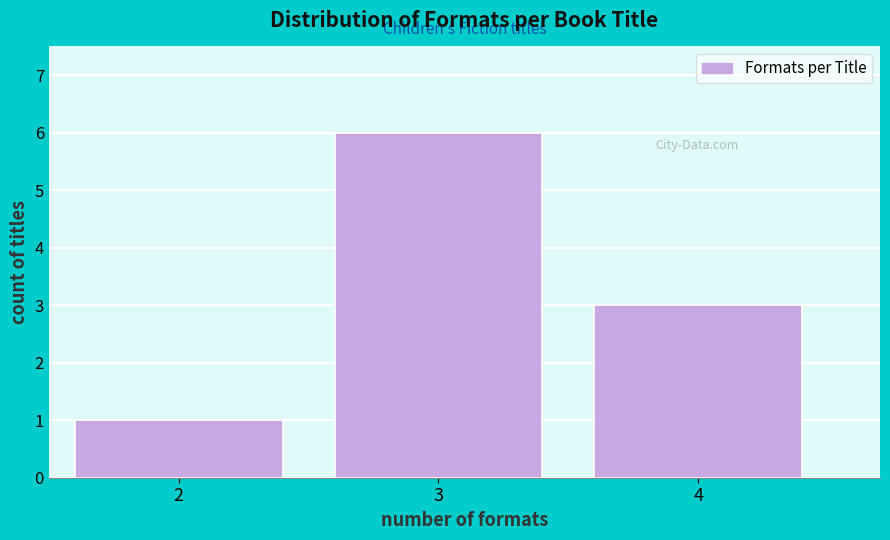

Reading left to right, transcribe all the data shown in this chart.

1	6	3